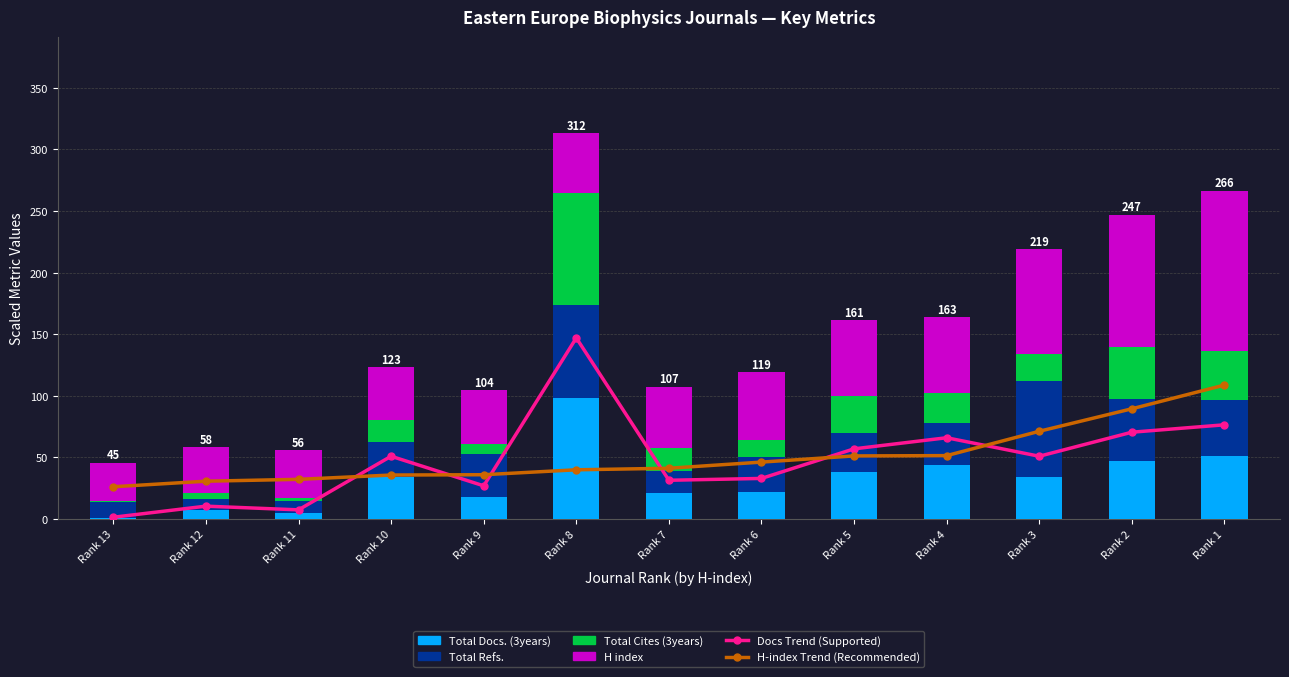

At which label does Total Cites (3years) first exceed 18?

Rank 10